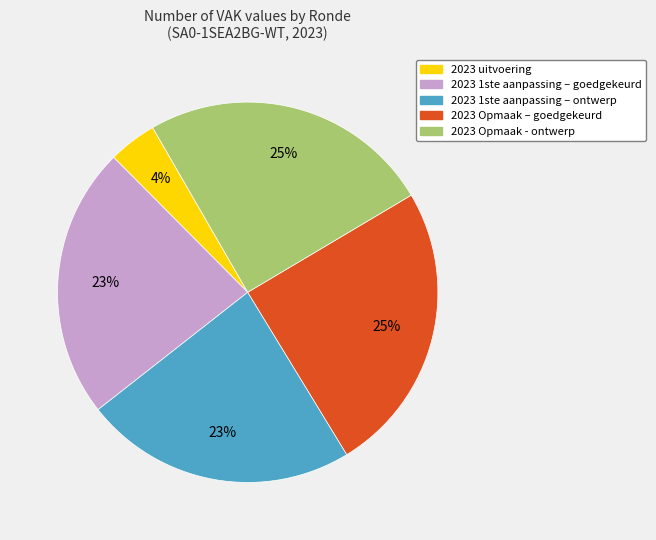

To the nearest percent, what is the difference between the largest and smallest slice percentages?

21%